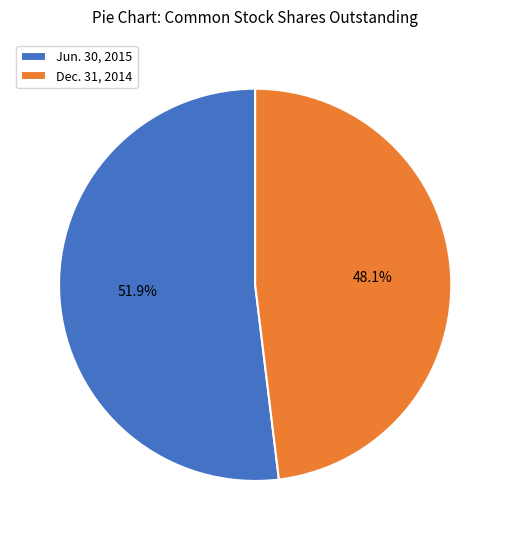

Which has a higher value, Dec. 31, 2014 or Jun. 30, 2015?

Jun. 30, 2015